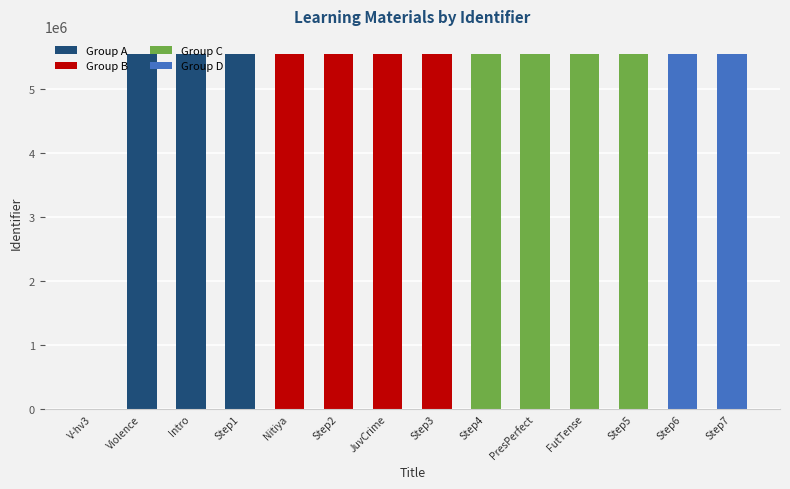

What is the ratio of the value at Present Perfect to the value at Step 2 - Reading?

1.0